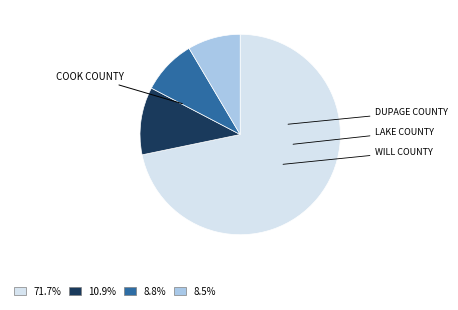

Does any single category account for the majority?

Yes